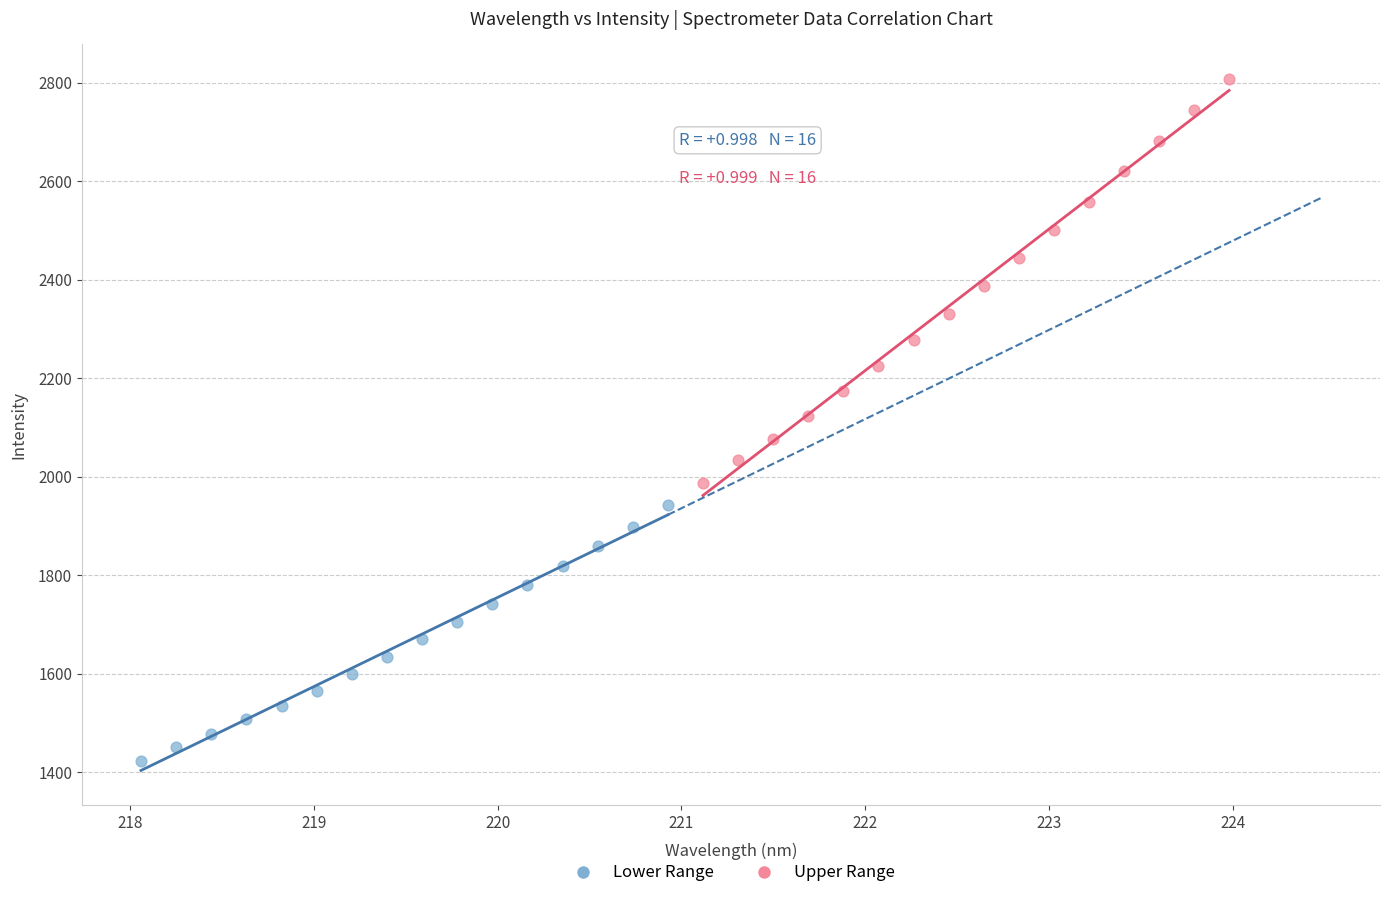

Which series contains the lowest Y value?

Lower Range